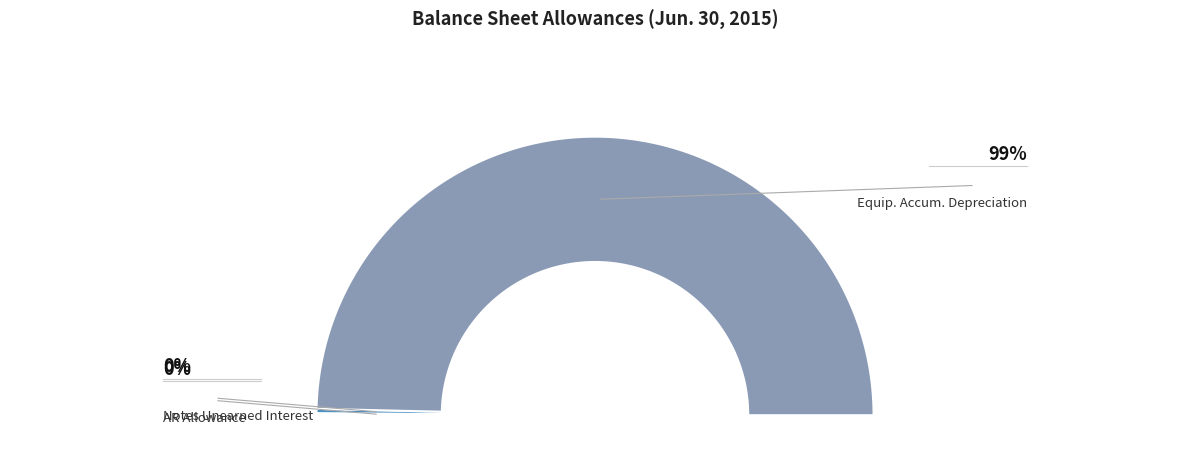

The Notes receivable, unearned interest income slice represents 11% of the pie. True or false?

False